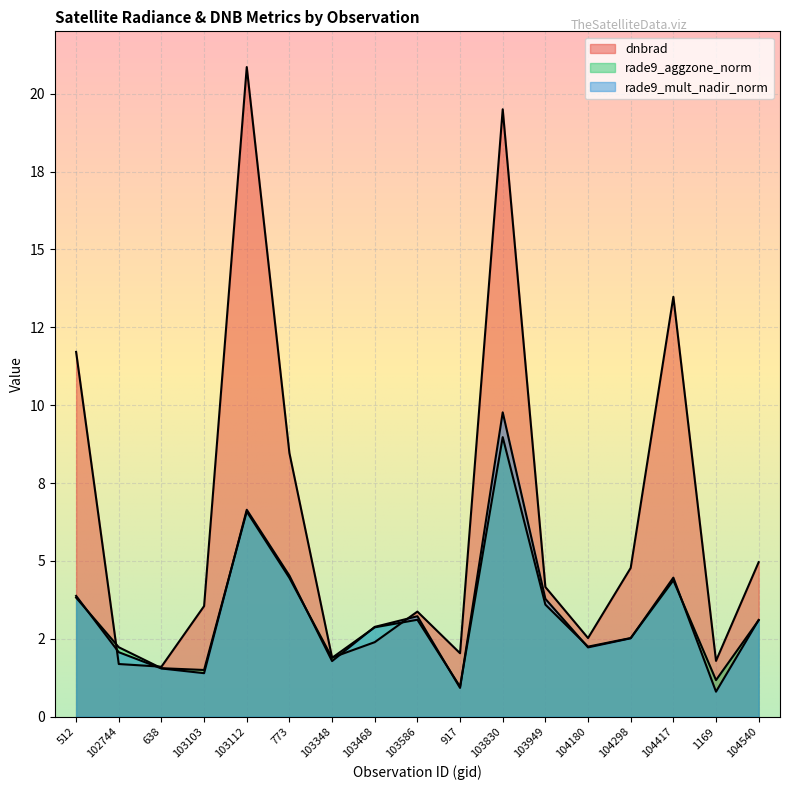

Which series has the largest total across all categories?

dnbrad